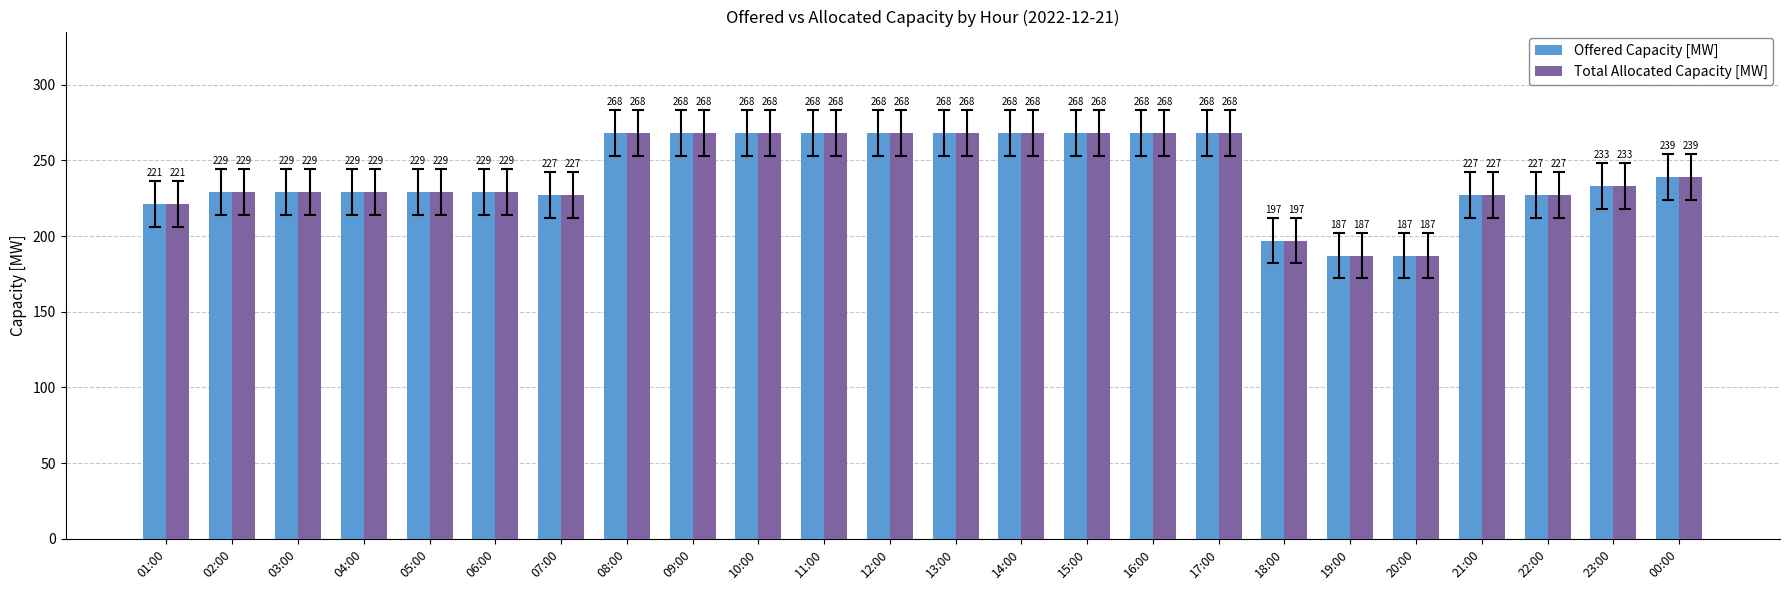

Reading left to right, what are all the values shown in this chart?

Offered Capacity [MW]: 221	229	229	229	229	229	227	268	268	268	268	268	268	268	268	268	268	197	187	187	227	227	233	239
Total Allocated Capacity [MW]: 221	229	229	229	229	229	227	268	268	268	268	268	268	268	268	268	268	197	187	187	227	227	233	239